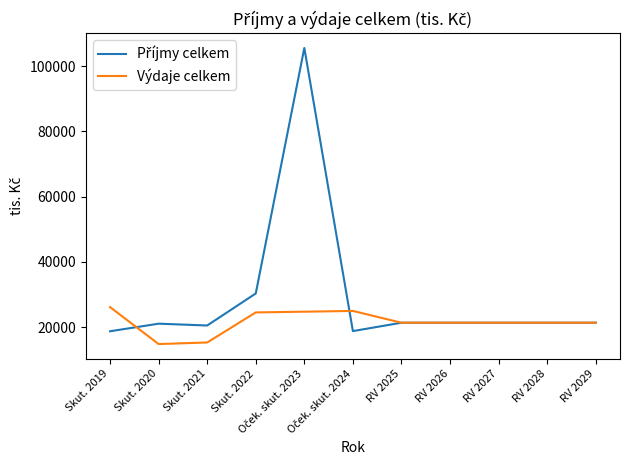

What is the minimum value for Výdaje celkem?

14860